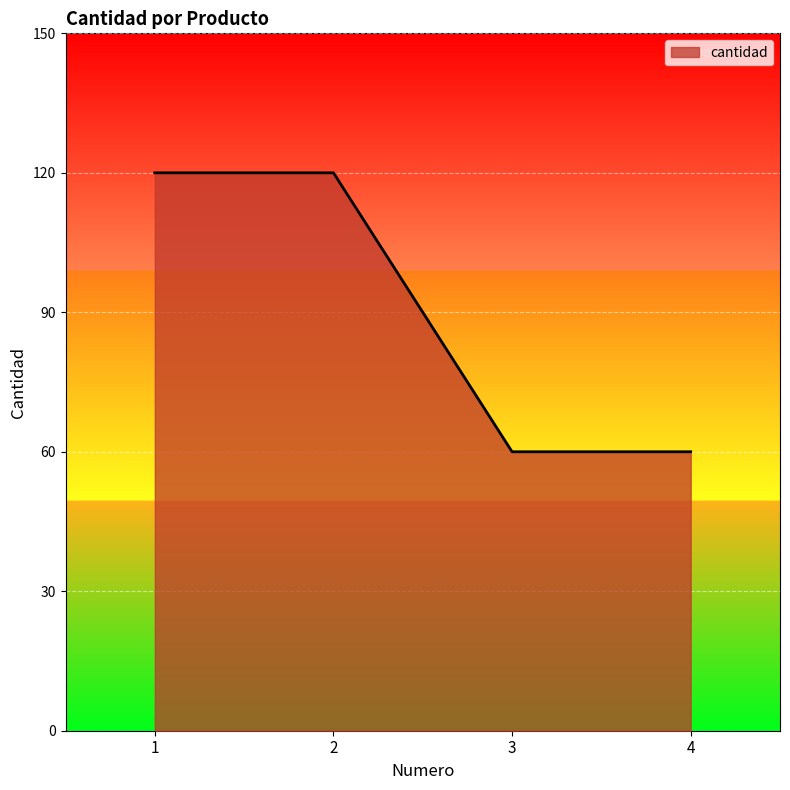

What is the smallest value displayed?

60